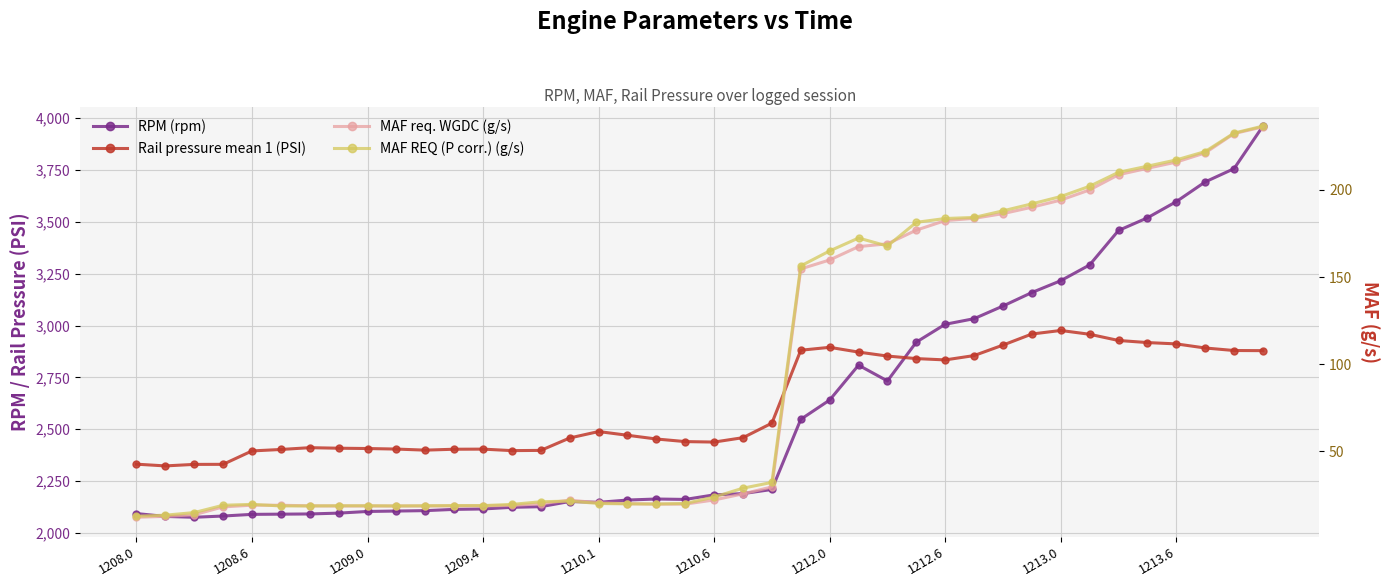

How many lines are shown in the chart?

4